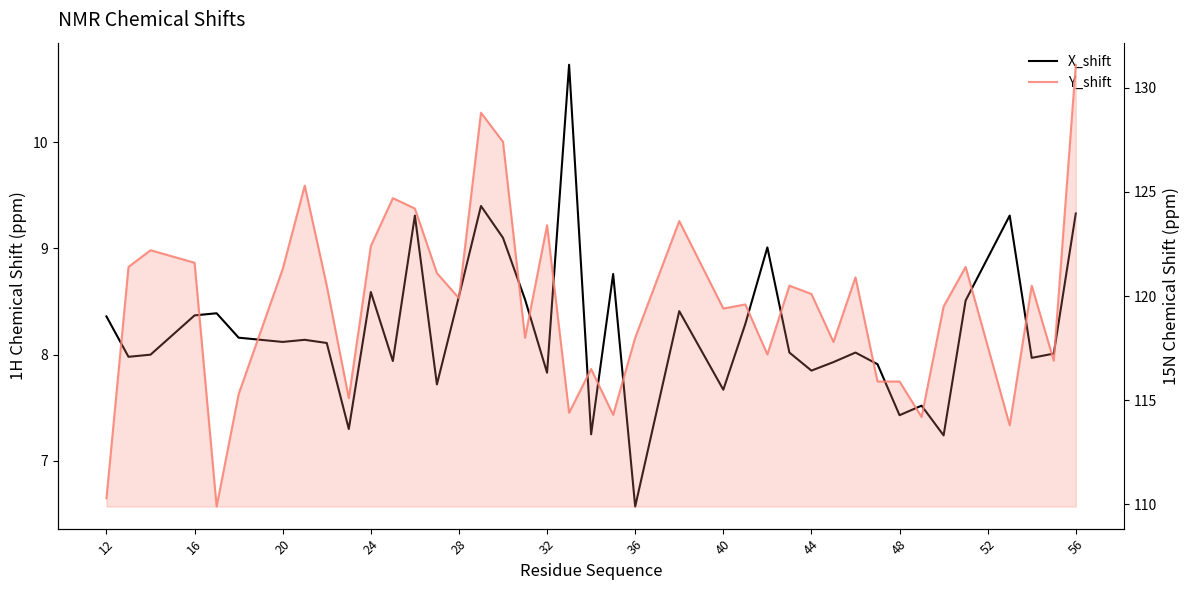

How many values in the Y_shift series exceed 120?

20